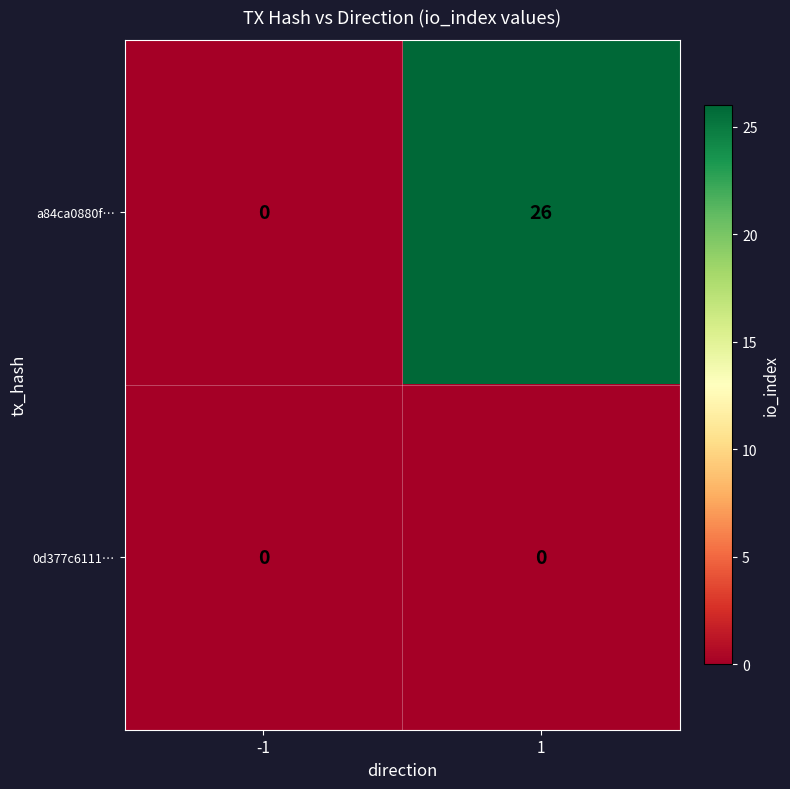

What is the highest value of the a84ca0880f… series?

26